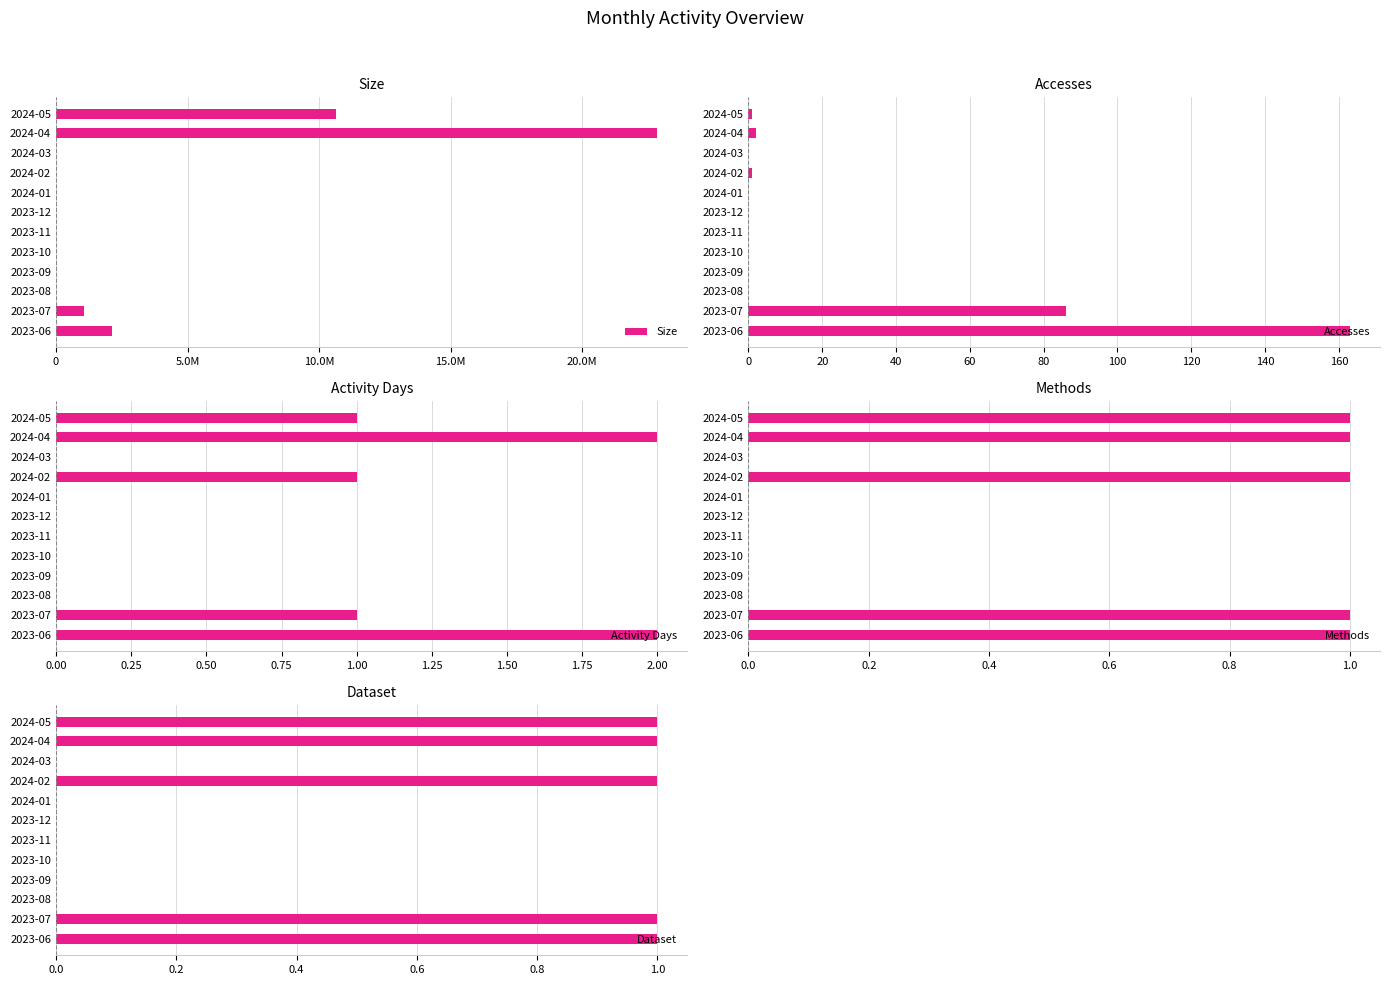

At which label is Accesses closest to 81?

2023-07